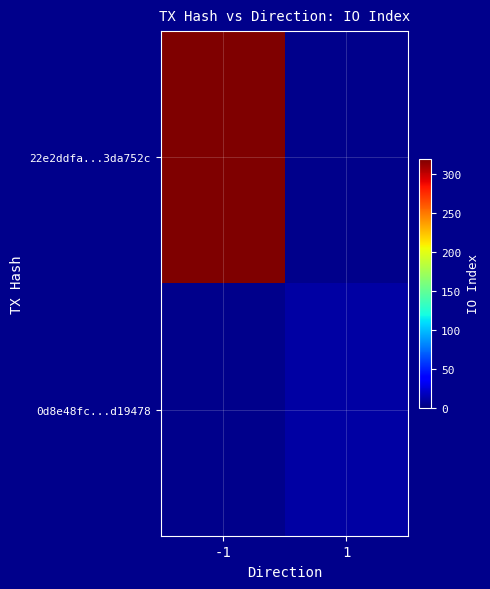

How many values in 0d8e48fc...d19478 are above zero?

1